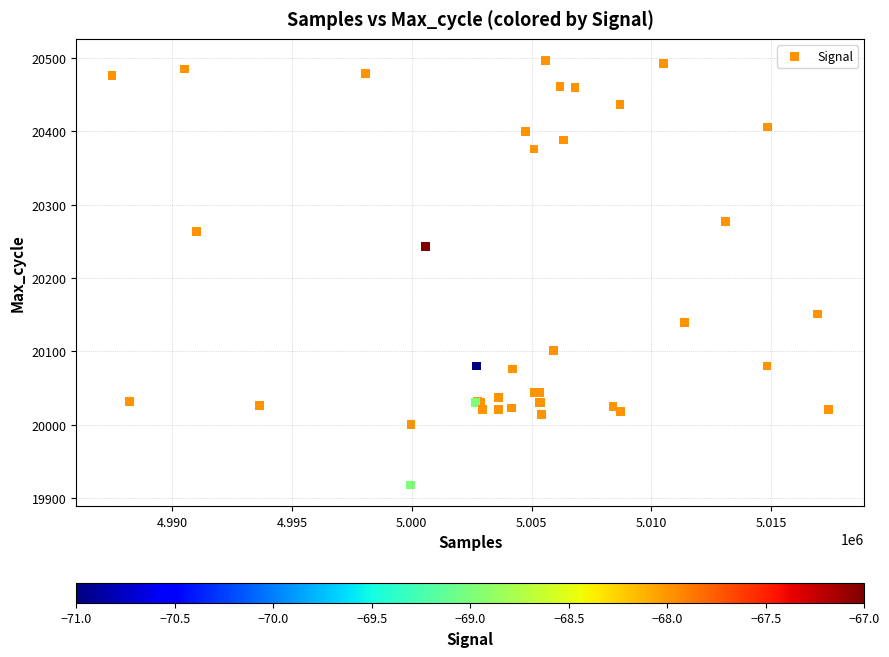

What Y value in the scatter plot is closest to 20207?

20243